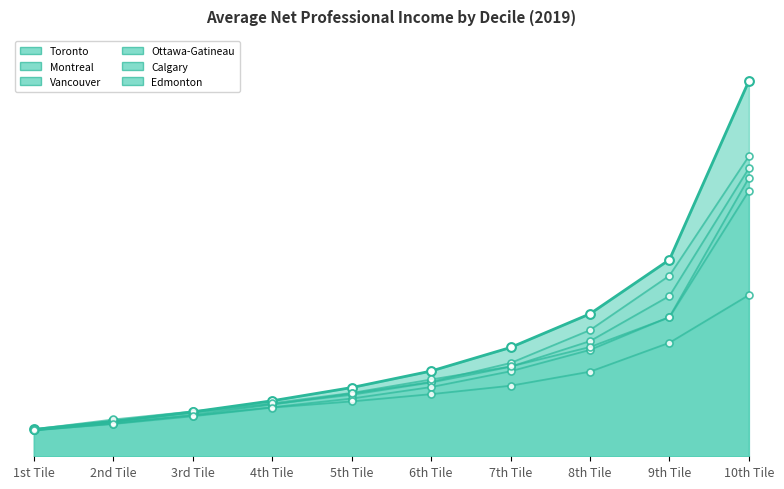

Which series has the largest total across all categories?

Toronto